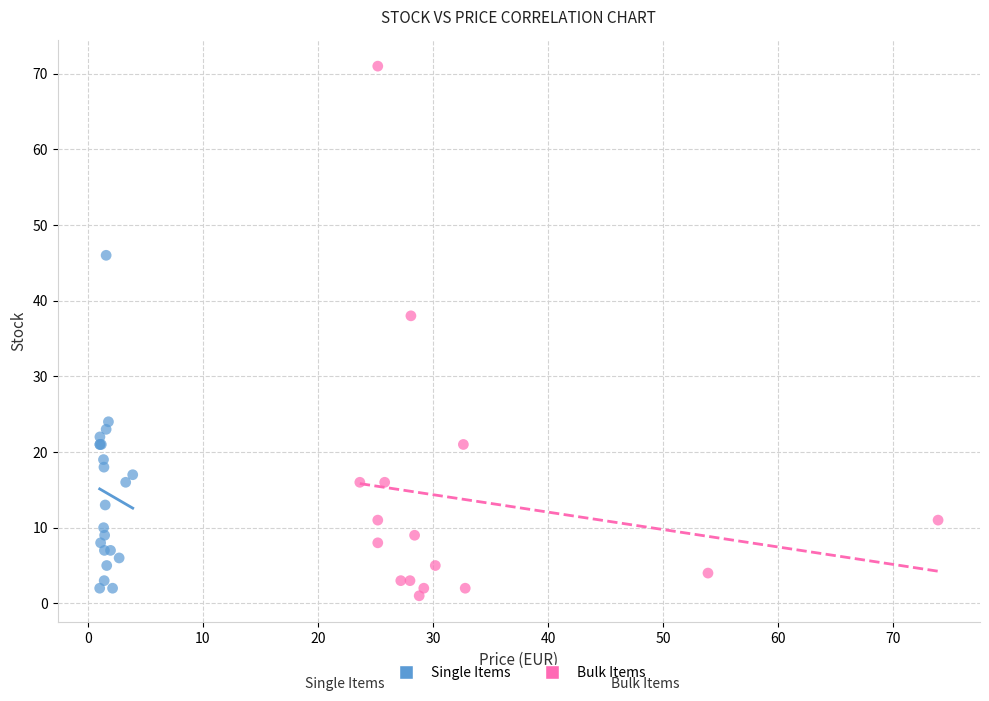

Which series reaches the minimum Y coordinate?

Bulk Items